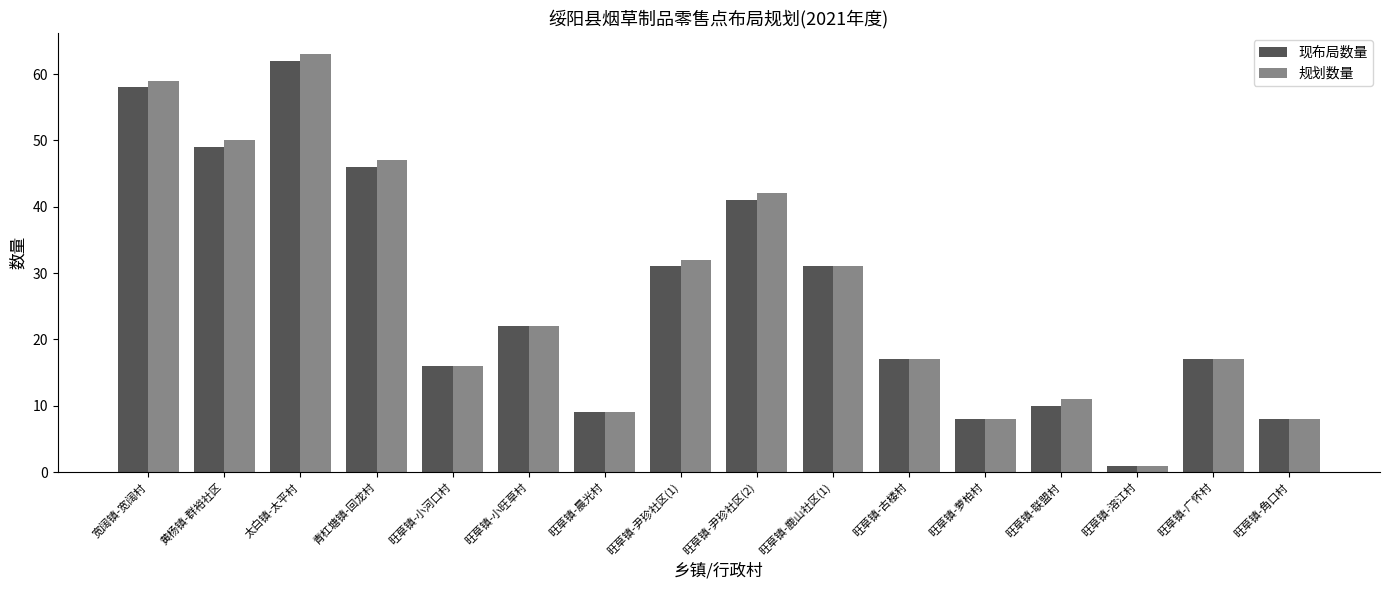

What is the minimum value shown in the chart?

1